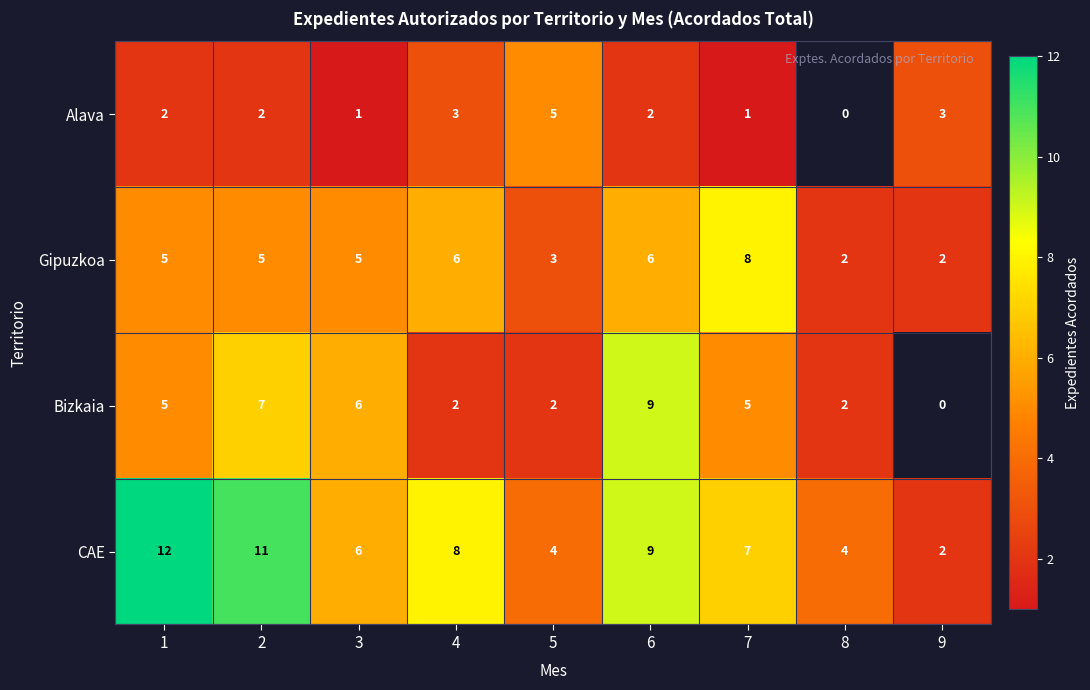

What is the difference between the highest and lowest values at 1?

10